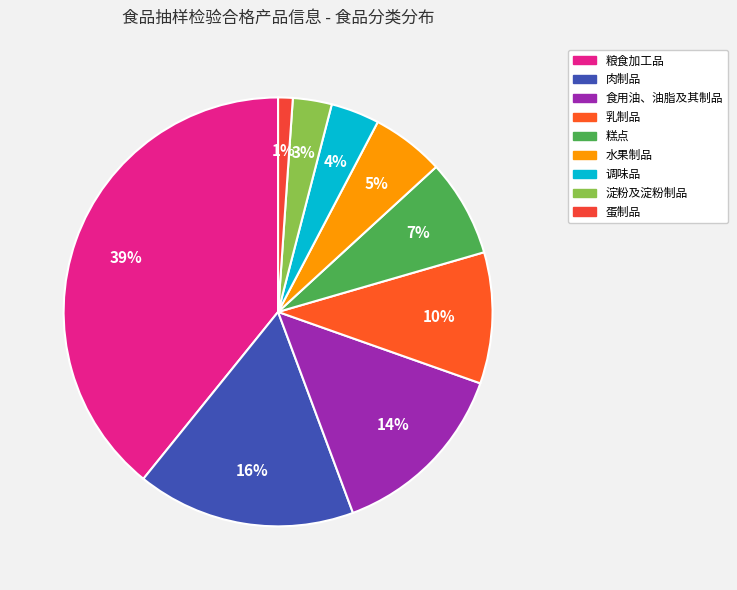

To the nearest percent, what is the combined percentage of 蛋制品 and 粮食加工品?

40%